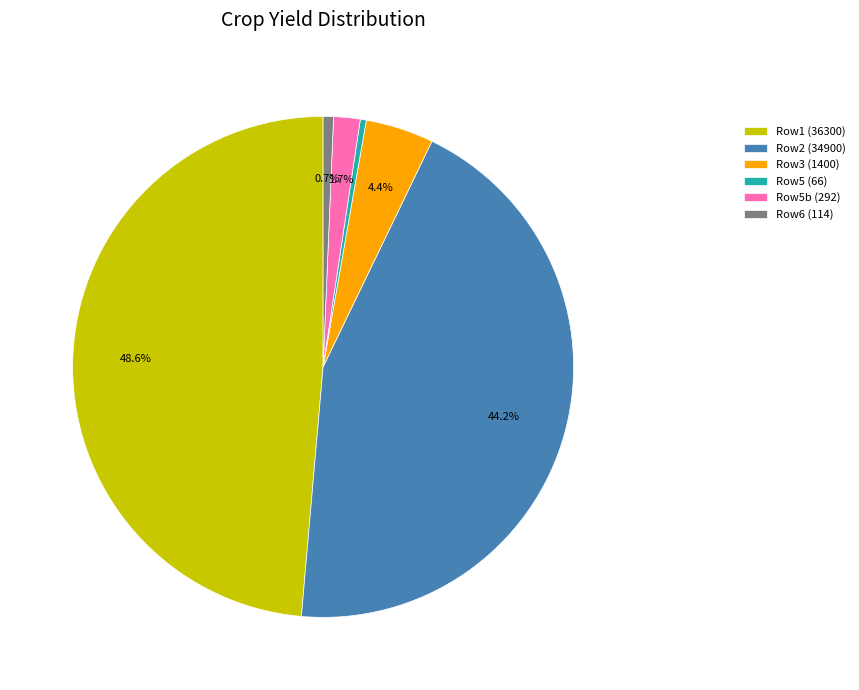

Does Row2 (34900) account for over 50% of the chart?

No